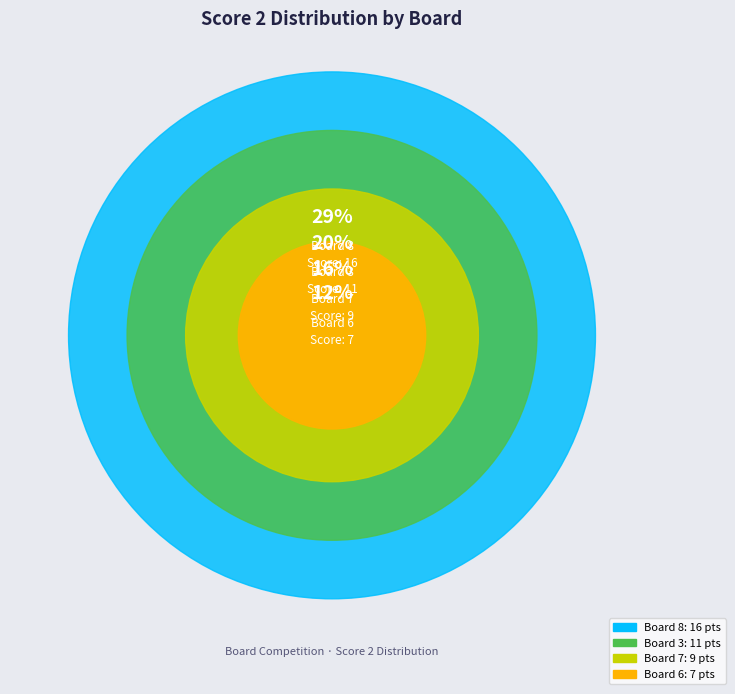

True or false: Board 4 accounts for 1% of the total.

False